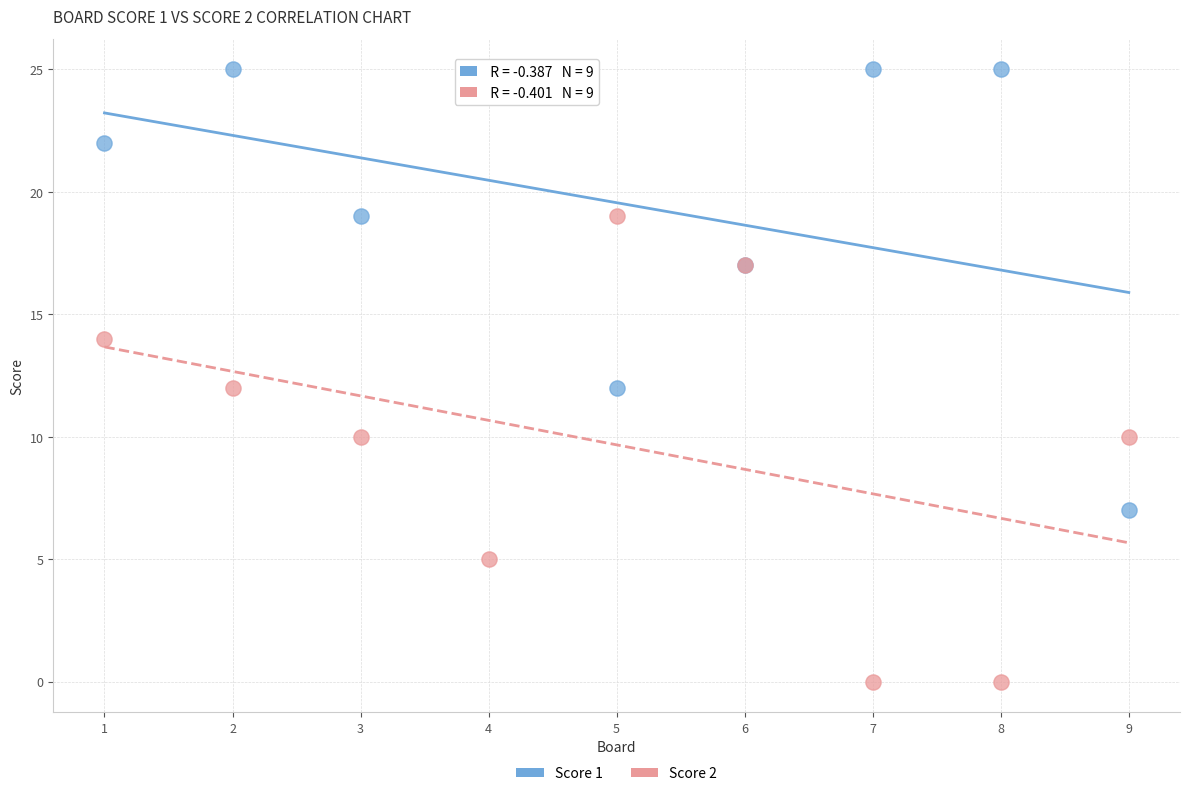

What are all the series names shown in the legend?

Score 1, Score 2